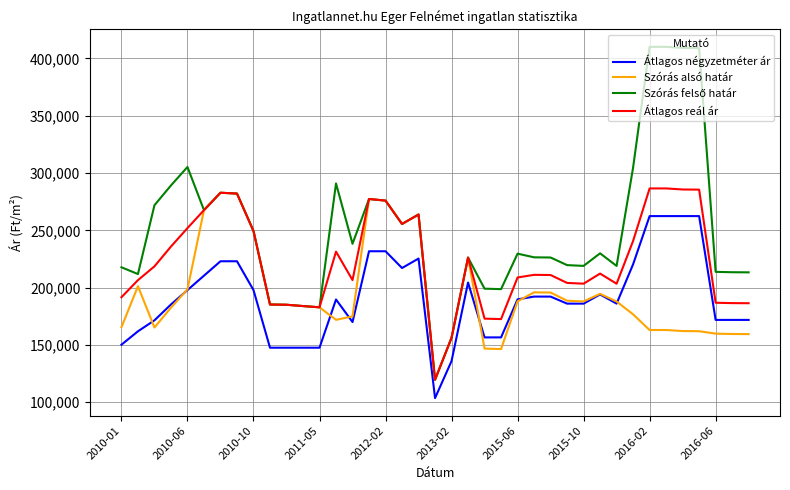

True or false: Átlagos négyzetméter ár and Átlagos reál ár cross at least once.

False